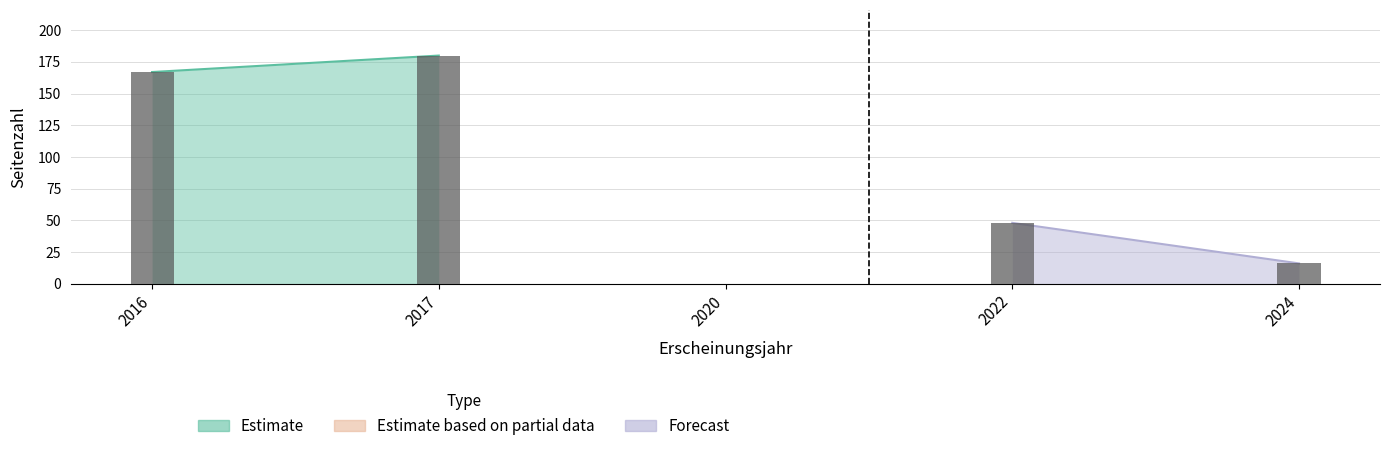

At which category does the chart reach its peak across all series?

2017